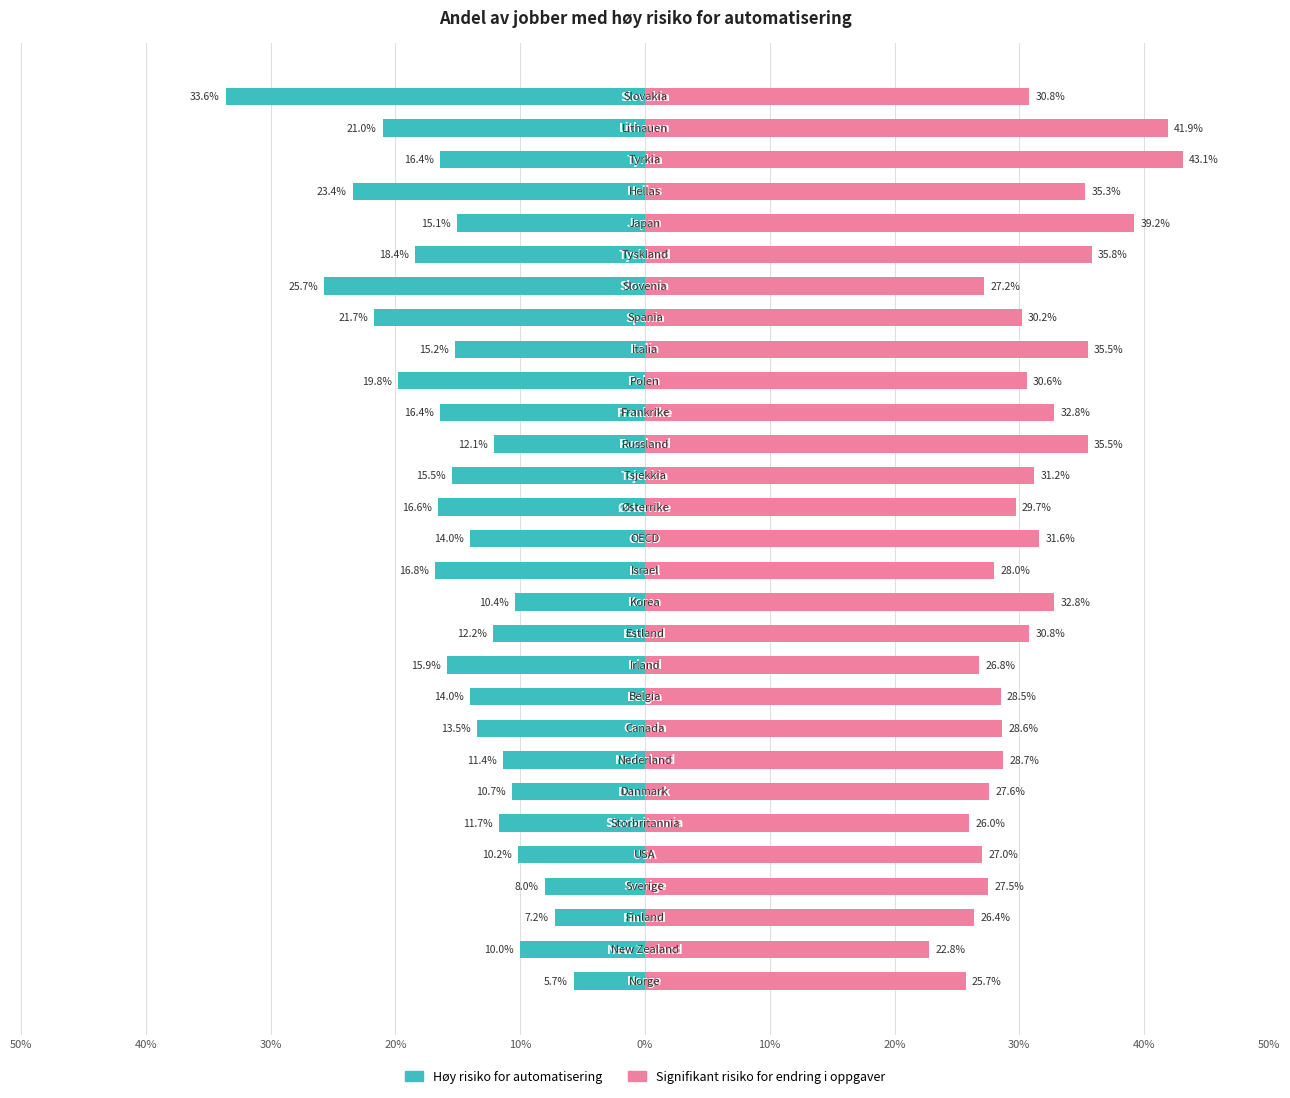

Count the number of data series in this chart.

2